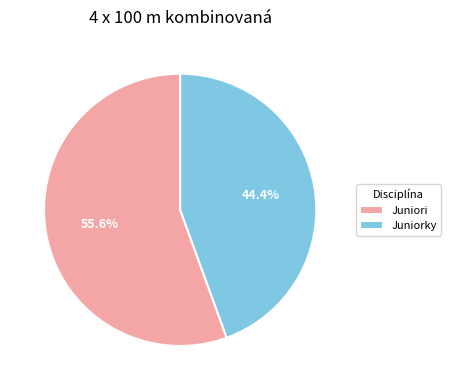

Is there a majority slice in this chart?

Yes